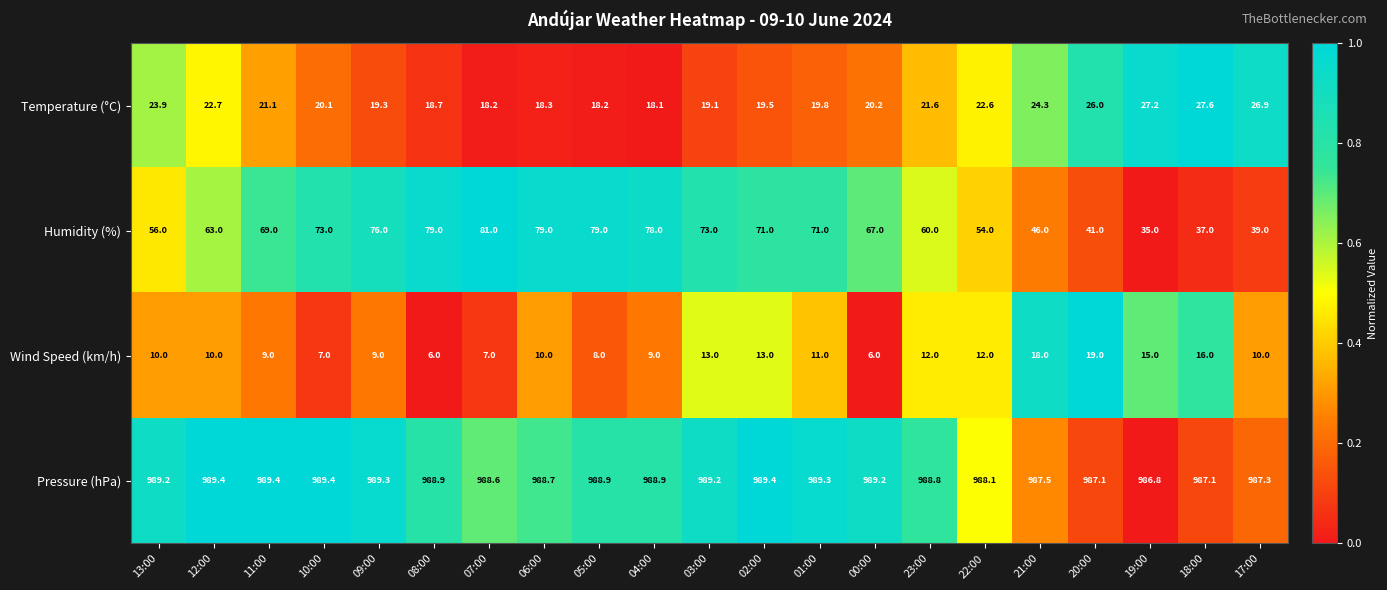

What is the total value across all series at 06:00?

1096.0